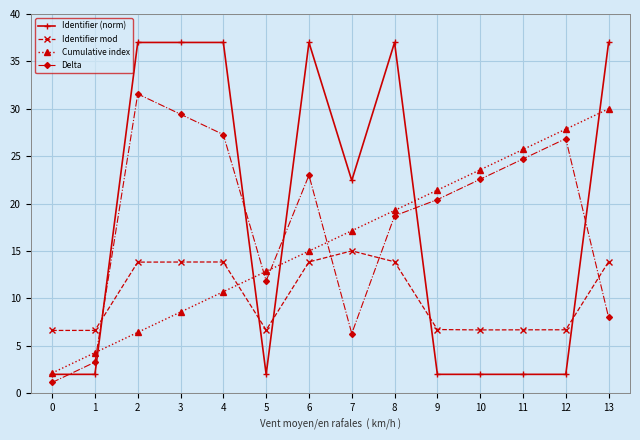

Is it true that Identifier mod equals 3.2 at 6?

False